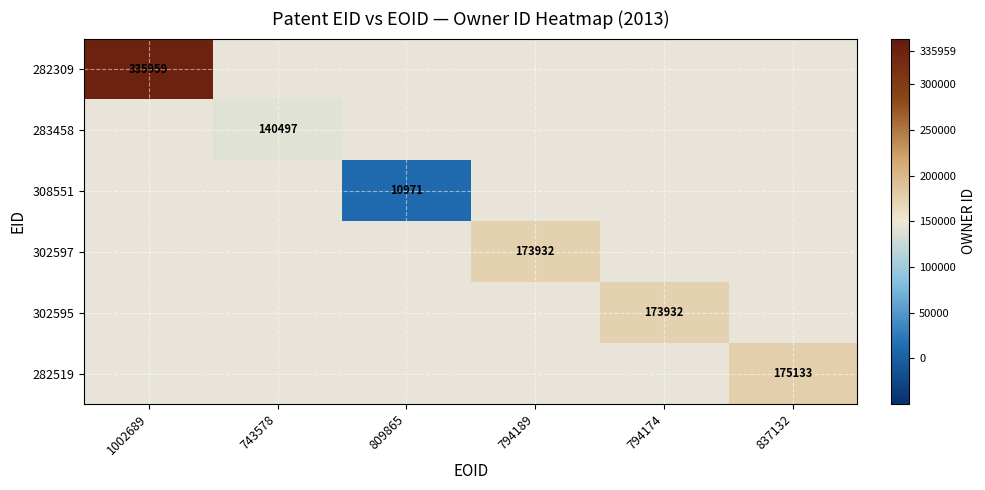

What is the minimum value shown in the chart?

10971.0